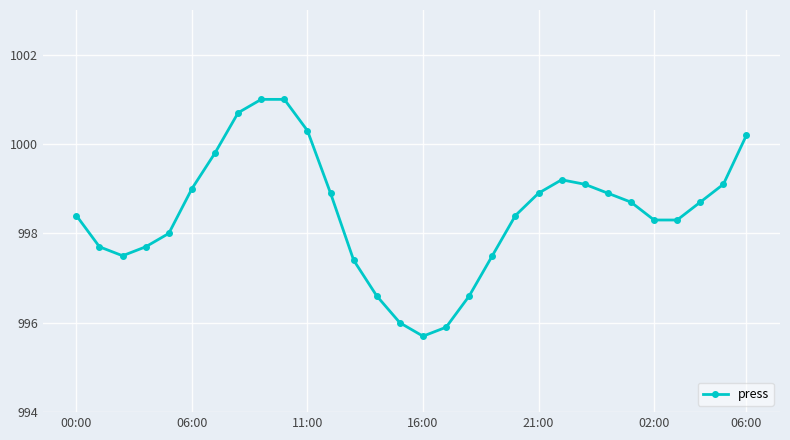

True or false: the data has more than 0 interior local peaks.

True